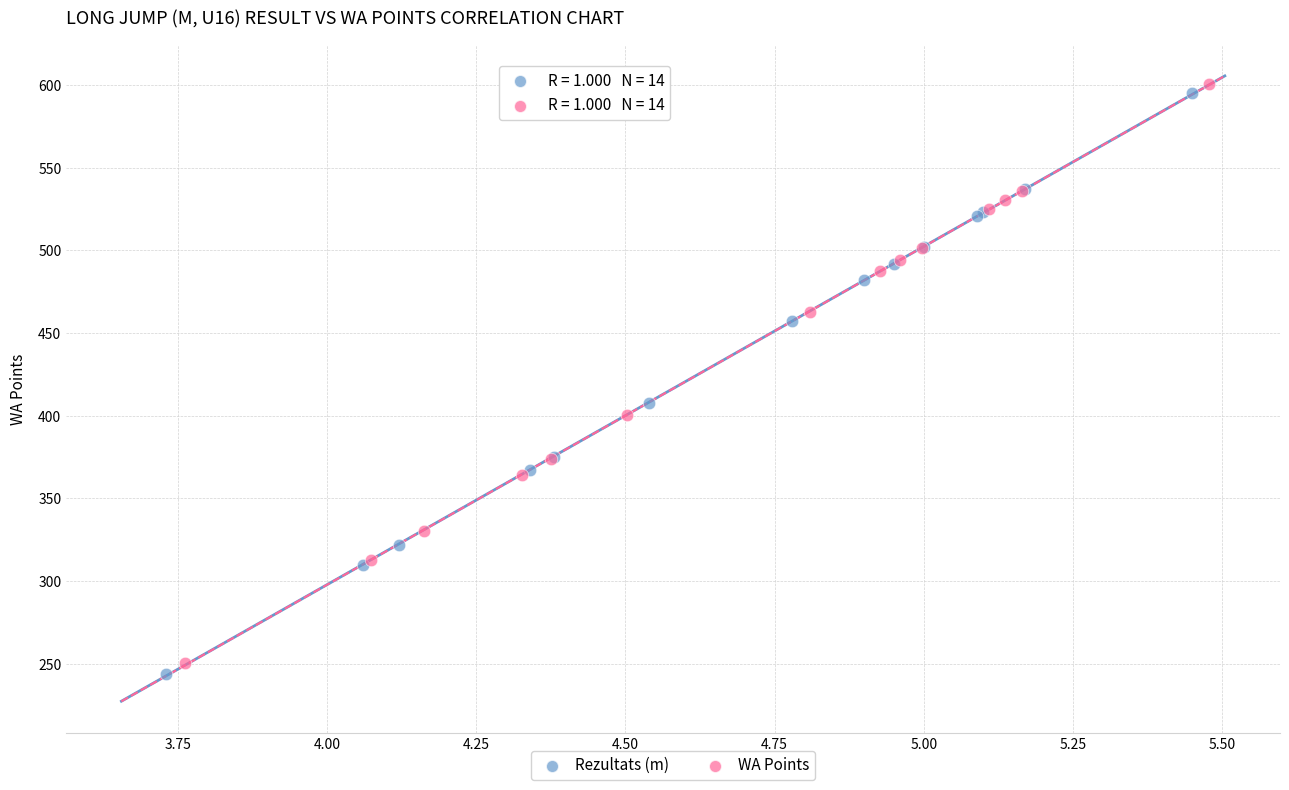

Which series has the largest Y range (max minus min)?

Rezultats (m)